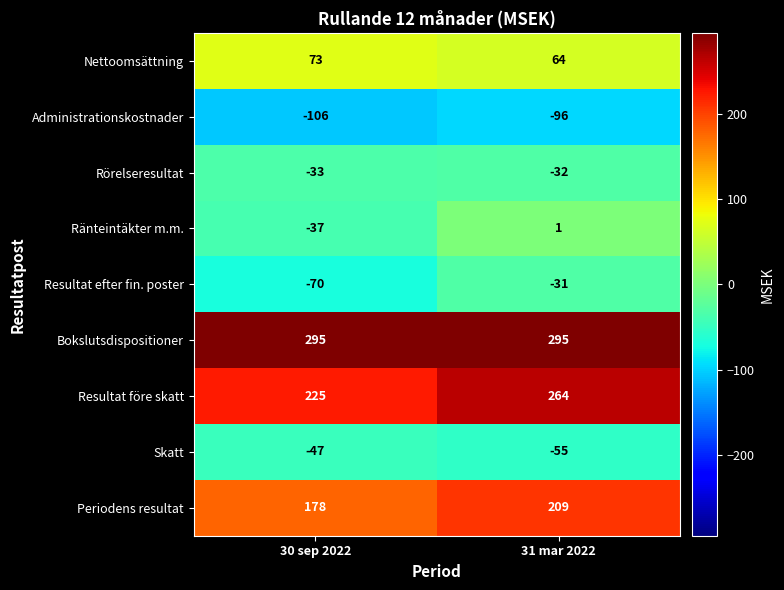

What is the difference between the highest and lowest values at 30 sep 2022?

401